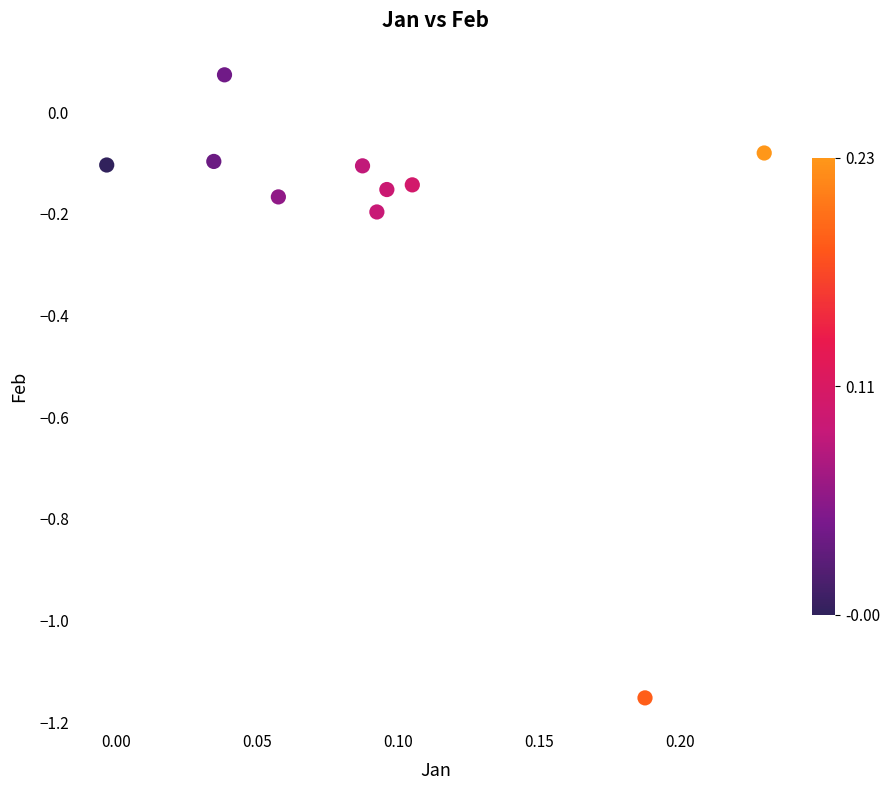

What is the range of Y values (max minus min)?

1.2